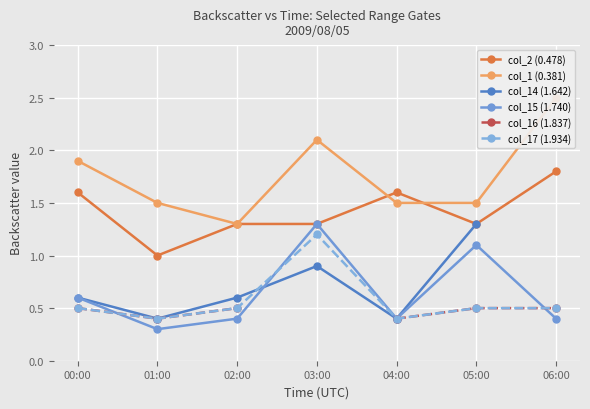

True or false: col_14 (1.642) has a value of 0.4 at 01:00.

True